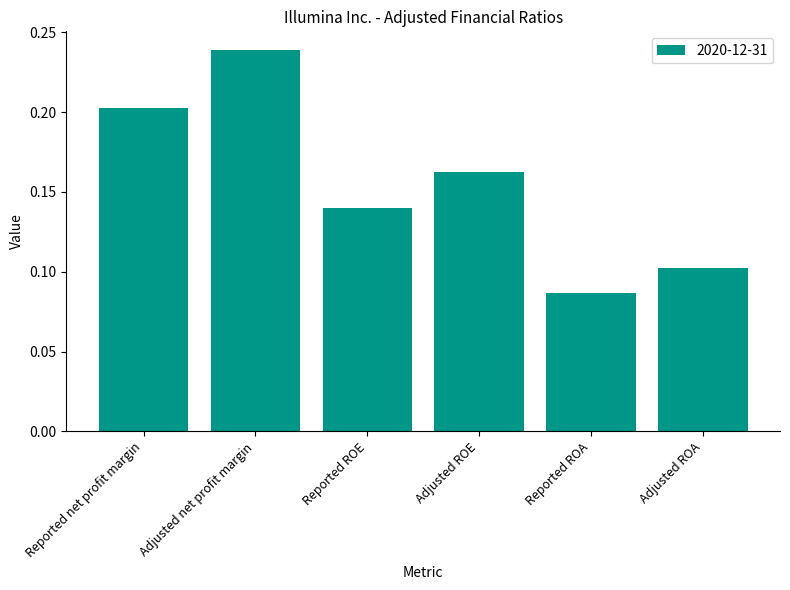

Does the chart contain any negative values?

No